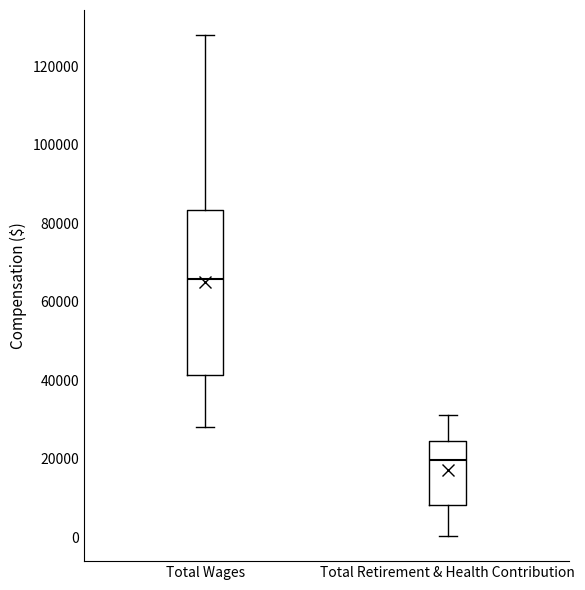

Where does the median line of the box for Total Retirement & Health Contribution sit on the y-axis? The values are not printed on the chart, so give them approximately, as read against the axis.

20000